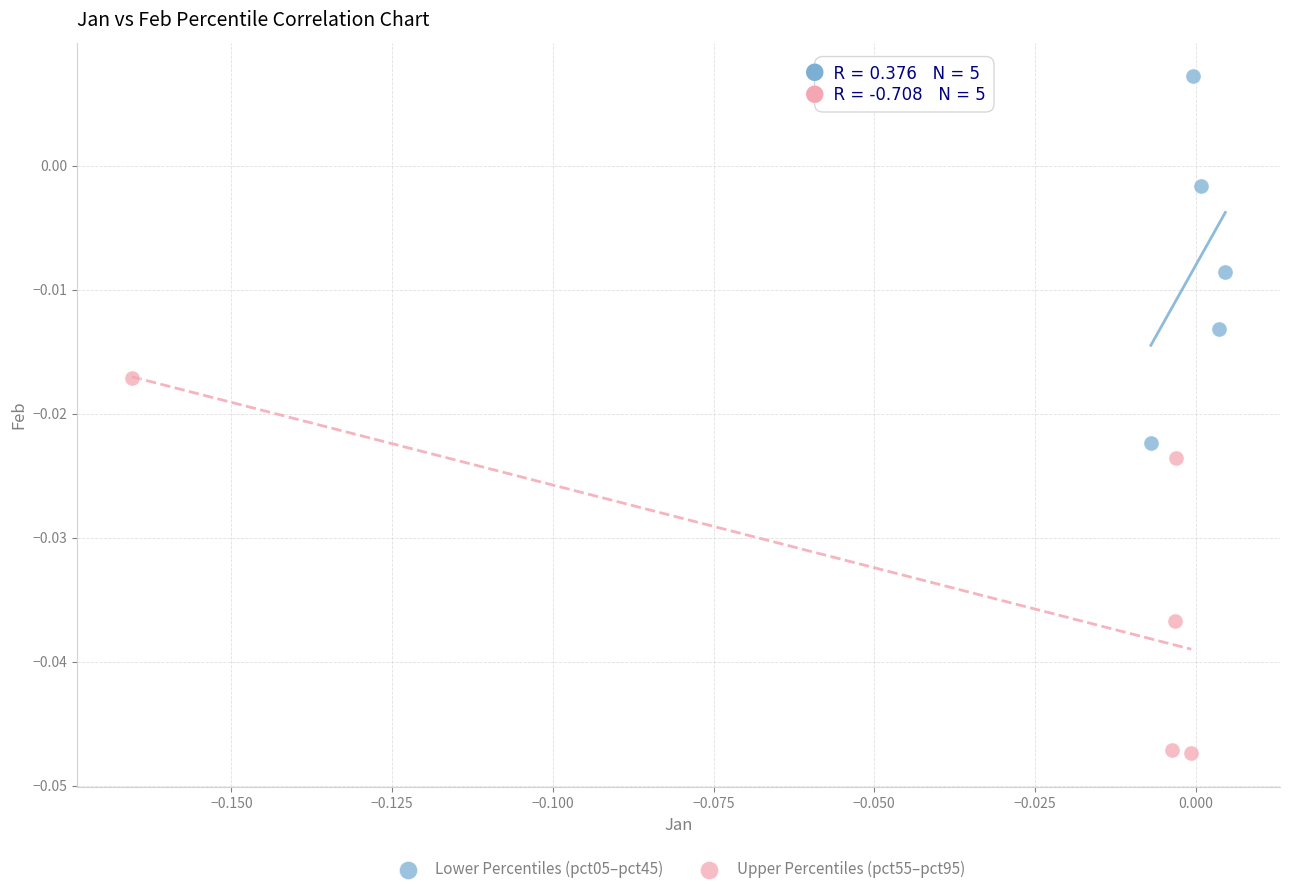

What are all the series names shown in the legend?

Lower Percentiles (pct05–pct45), Upper Percentiles (pct55–pct95)